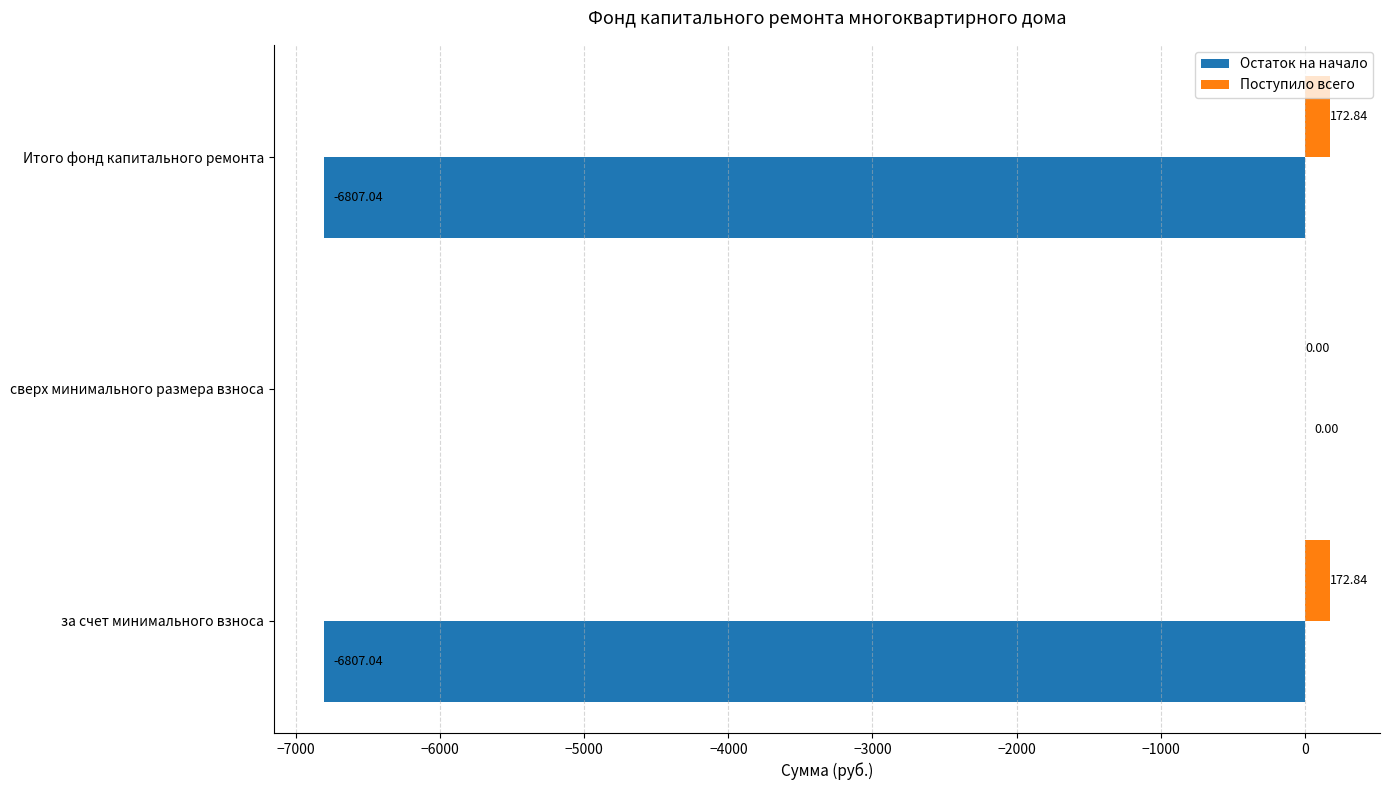

How many data points does each series have?

3